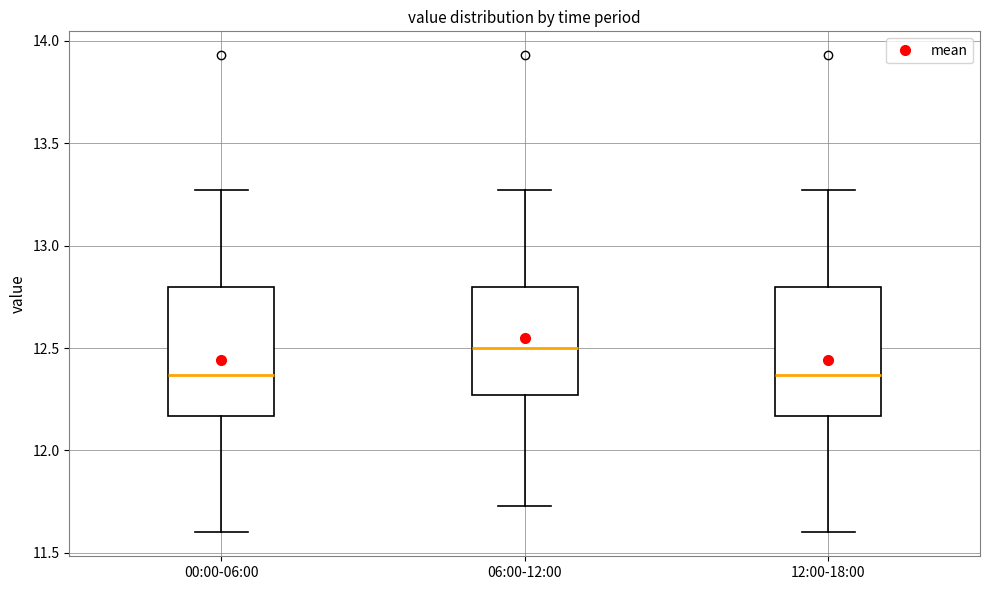

Which box's median line is the highest?

06:00-12:00